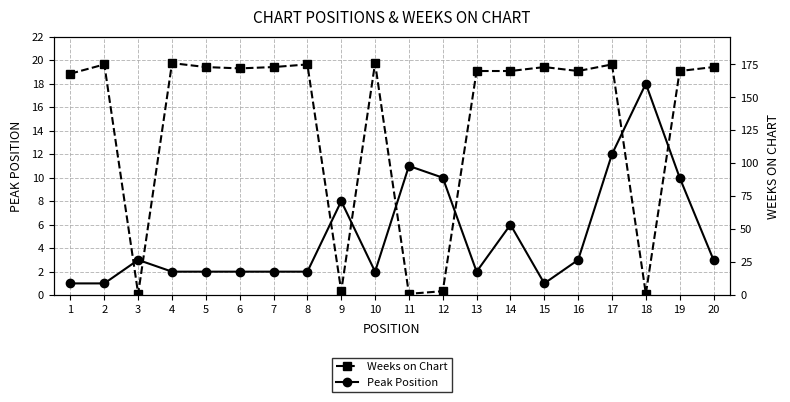

What is the spread (max minus min) of values at 16?

167